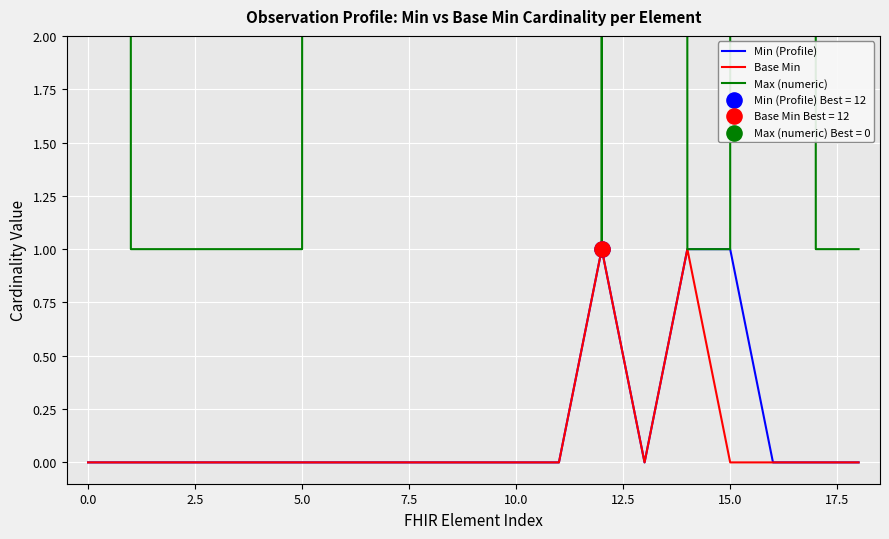

At how many categories does at least one series exceed 378?

9